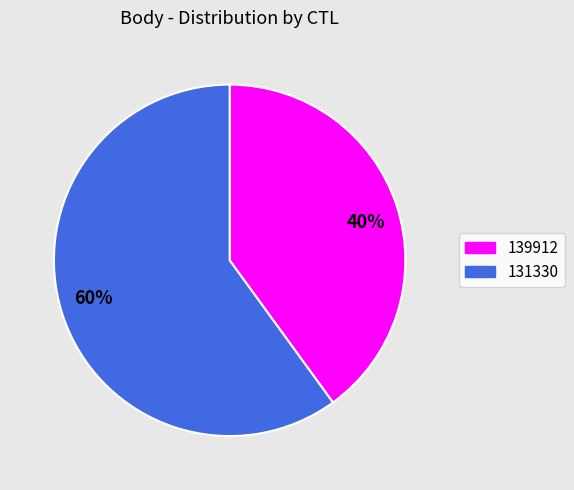

Rank the categories by value from highest to lowest.

131330, 139912